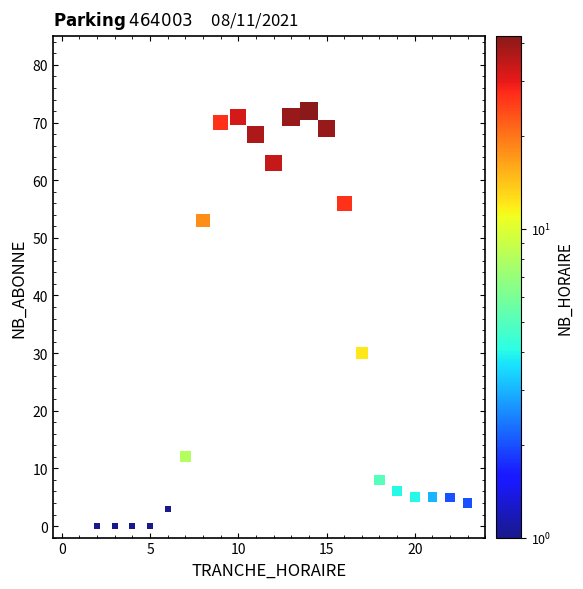

What is the range of X values (max minus min)?

21